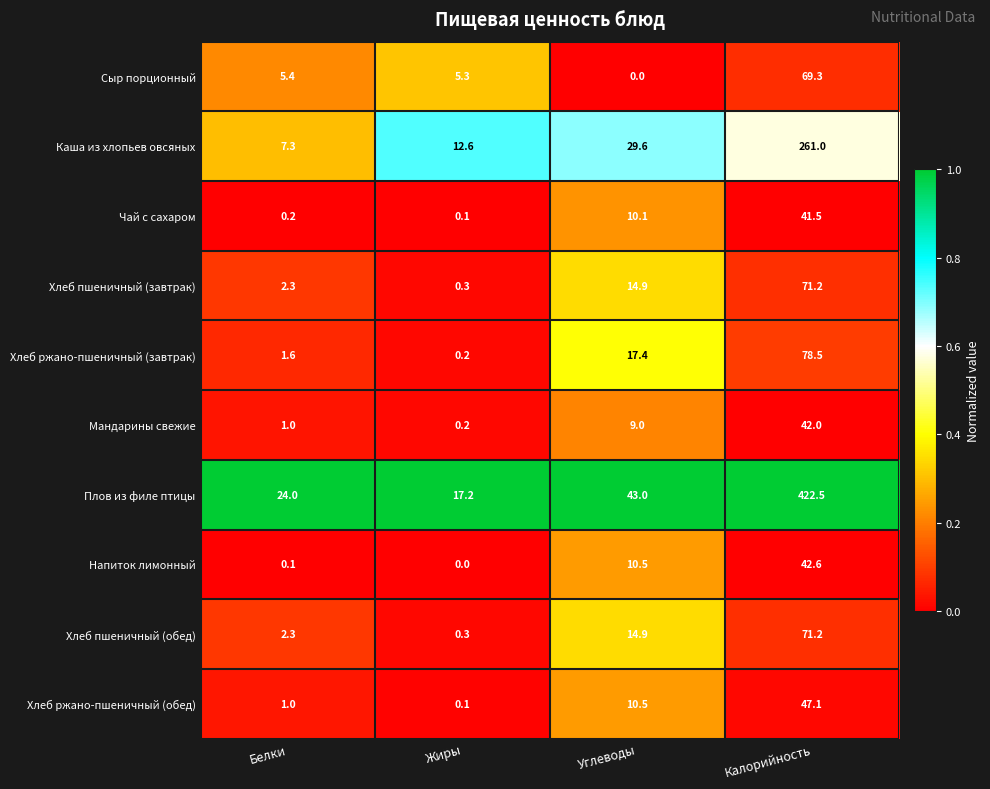

At which category is the sum across all series the highest?

Калорийность